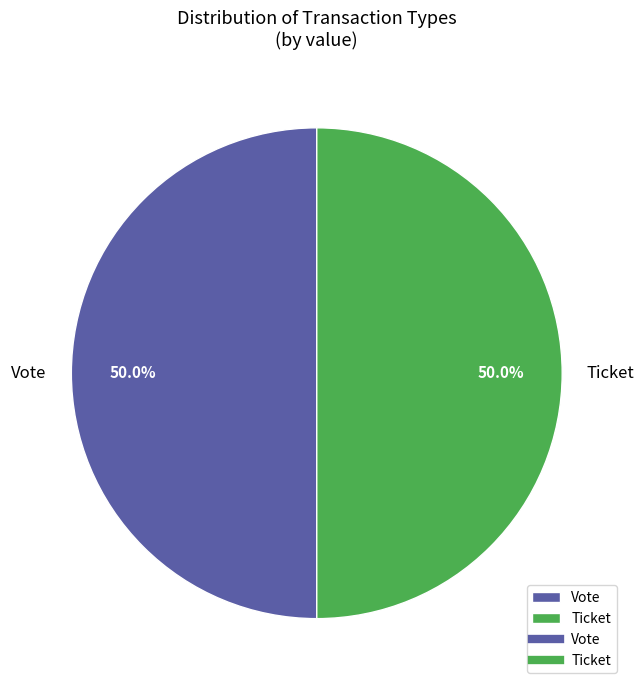

Count the number of slices in the pie.

2